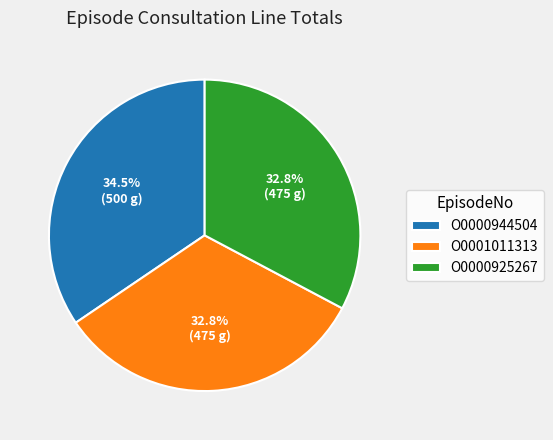

Approximately how many times larger is the value at O0000944504 compared to O0000925267?

1.1